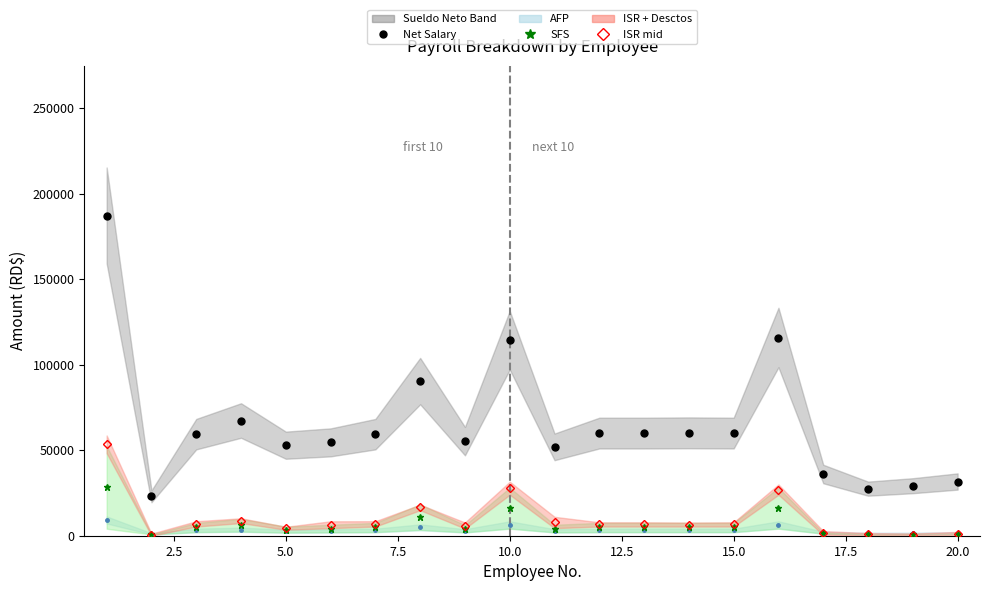

What is the approximate value of SFS mid at 15.0?

4812.2